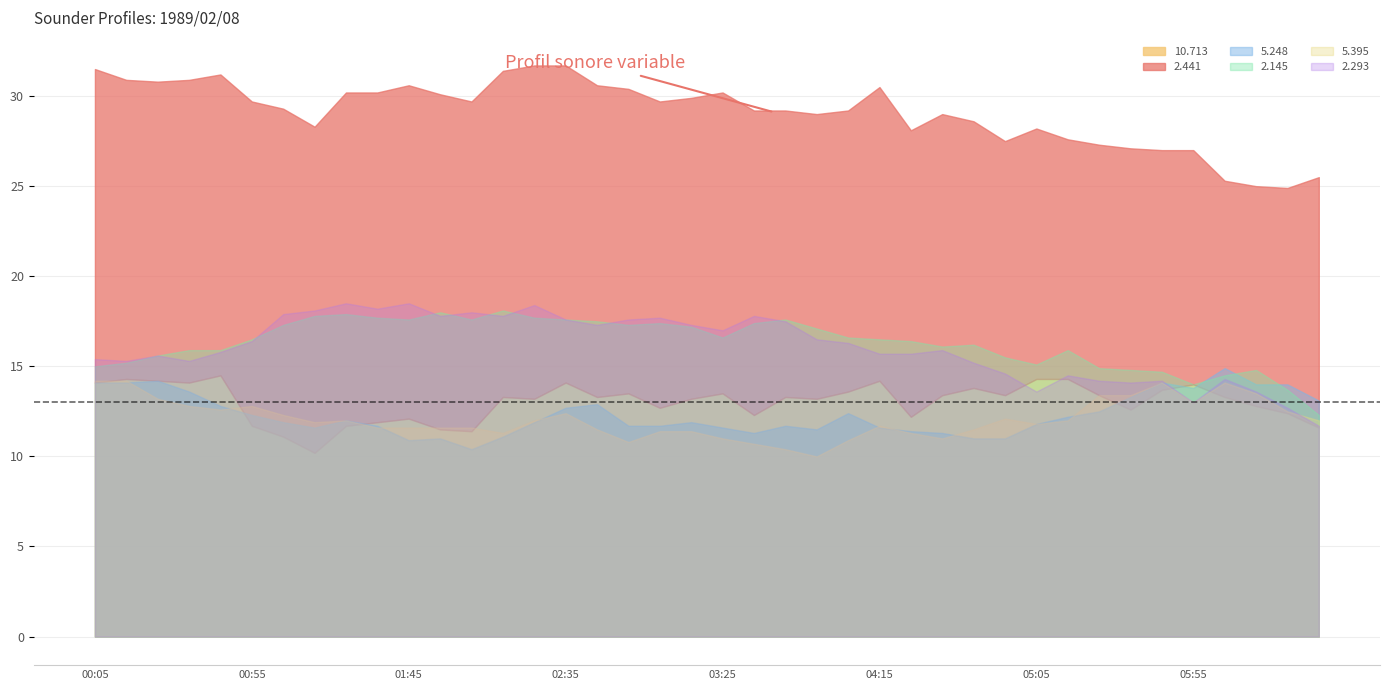

Reading right to left, transcribe all the data shown in this chart.

10.713: 1.6	2.4	2.8	3.3	4.0	3.7	2.6	3.4	4.3	4.3	3.4	3.8	3.4	2.2	4.2	3.6	3.2	3.3	2.3	3.5	3.2	2.7	3.5	3.3	4.1	3.2	3.3	1.4	1.5	2.1	1.9	1.7	0.2	1.1	1.7	4.5	4.1	4.2	4.3	4.1
5.248: 3.1	4.0	4.0	4.9	3.8	4.1	3.3	2.5	2.2	1.8	1.0	1.0	1.3	1.4	1.6	2.4	1.5	1.7	1.3	1.6	1.9	1.7	1.7	2.9	2.7	1.9	1.1	0.4	1.0	0.9	1.7	2.0	1.6	1.9	2.3	2.8	3.6	4.2	4.1	4.1
2.145: 2.3	3.7	4.8	4.5	4.0	4.7	4.8	4.9	5.9	5.1	5.5	6.2	6.1	6.4	6.5	6.6	7.1	7.6	7.4	6.6	7.2	7.4	7.3	7.5	7.6	7.7	8.1	7.6	8.0	7.6	7.7	7.9	7.8	7.3	6.5	5.9	5.9	5.6	5.2	5.0
2.293: 1.7	2.7	3.6	4.3	3.0	4.2	4.1	4.2	4.5	3.6	4.6	5.2	5.9	5.7	5.7	6.3	6.5	7.5	7.8	7.0	7.3	7.7	7.6	7.3	7.6	8.4	7.8	8.0	7.8	8.5	8.2	8.5	8.1	7.9	6.4	5.8	5.3	5.6	5.3	5.4
5.395: 2.0	2.5	3.5	4.1	3.0	4.1	3.4	3.4	2.0	1.8	2.1	1.5	1.0	1.3	1.7	0.9	-0.0	0.4	0.7	1.0	1.4	1.4	0.8	1.5	2.4	2.0	1.3	1.6	1.6	1.6	1.6	2.0	1.9	2.3	2.8	2.6	2.8	3.2	4.2	4.2
2.441: 3.9	2.5	2.2	2.0	3.0	3.3	4.5	3.9	3.3	3.9	4.1	4.8	5.6	5.9	6.3	5.6	5.8	5.9	6.9	6.7	6.7	7.0	6.9	7.3	7.6	8.5	8.1	8.3	8.6	8.5	8.3	8.5	8.1	8.2	8.0	6.7	6.8	6.6	6.6	7.4